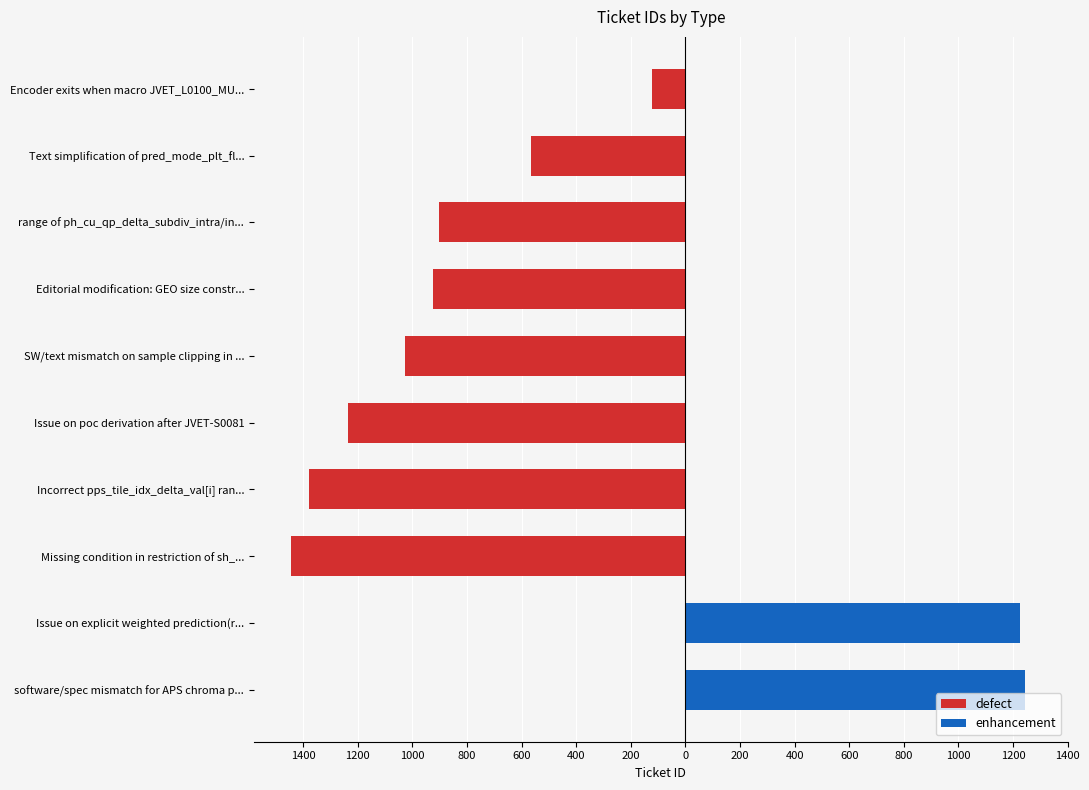

Is the value of enhancement at software/spec mismatch for APS chroma p... greater than the value of defect at Encoder exits when macro JVET_L0100_MU...?

Yes